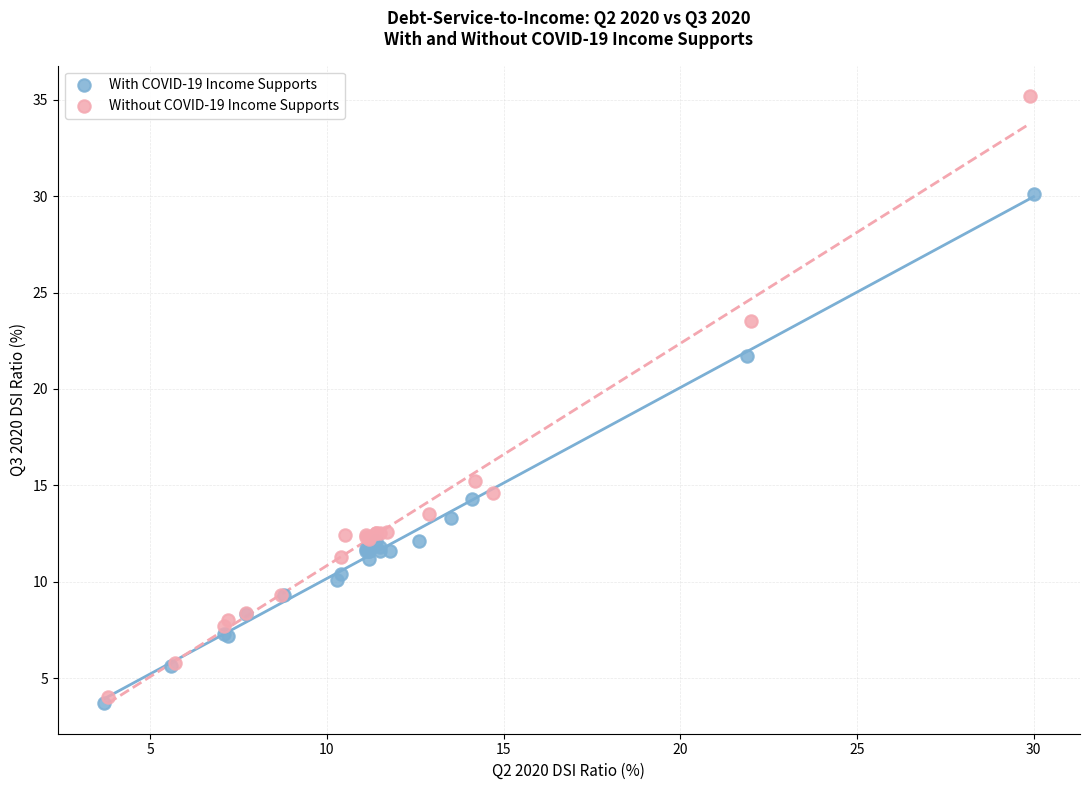

Which series contains the lowest Y value?

With COVID-19 Income Supports